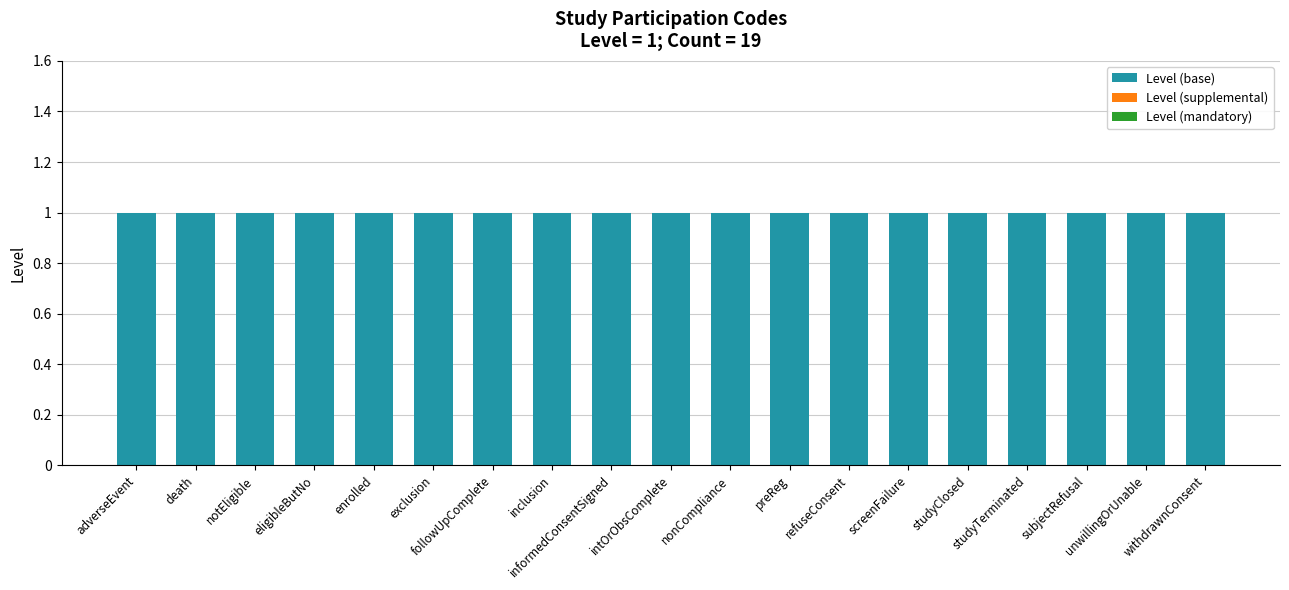

The Level (mandatory) series shows 0 at refuseConsent. True or false?

True